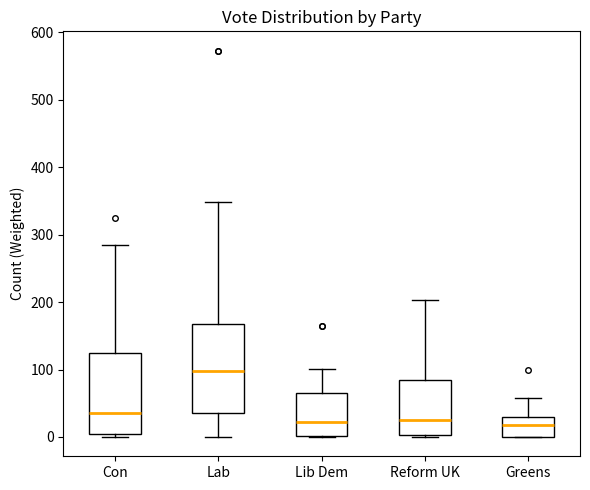

Reading left to right, read every box against the y-axis: the position of its median line, the range the box covers, and the ends of its whiskers. The values are not printed on the chart, so give them approximately, as read against the axis.

Con: median 40, box 0 to 120, whiskers 0 (just below the box's lower edge) to 280
Lab: median 100, box 40 to 170, whiskers 0 to 350
Lib Dem: median 20, box 0 to 60, whiskers 0 to 100
Reform UK: median 30, box 0 to 80, whiskers 0 (just below the box's lower edge) to 200
Greens: median 20, box 0 to 30, whiskers 0 to 60